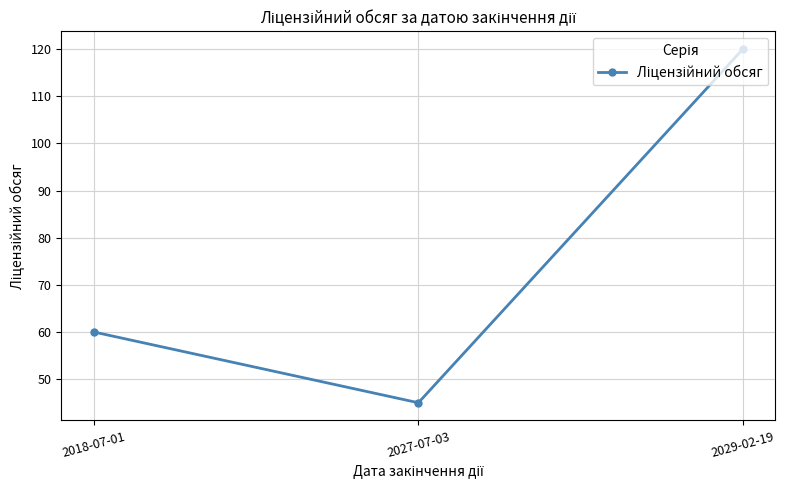

What is the difference between the values at 2018-07-01 and 2027-07-03?

15